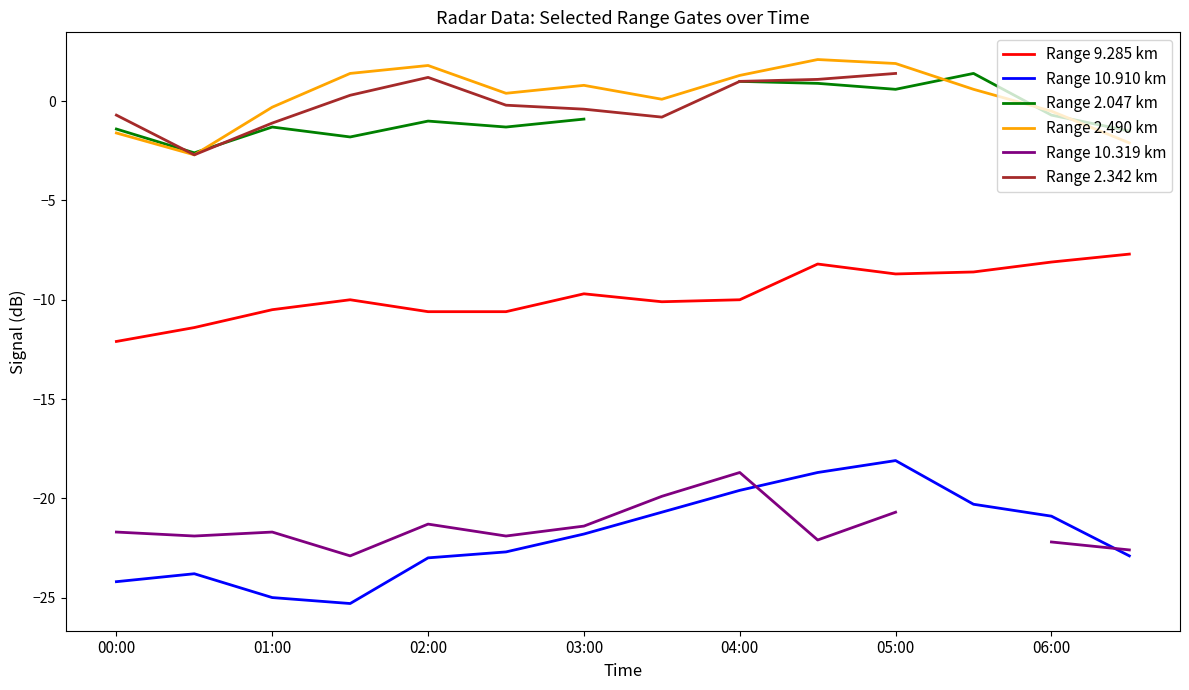

True or false: Range 9.285 km and Range 2.490 km intersect in this chart.

False